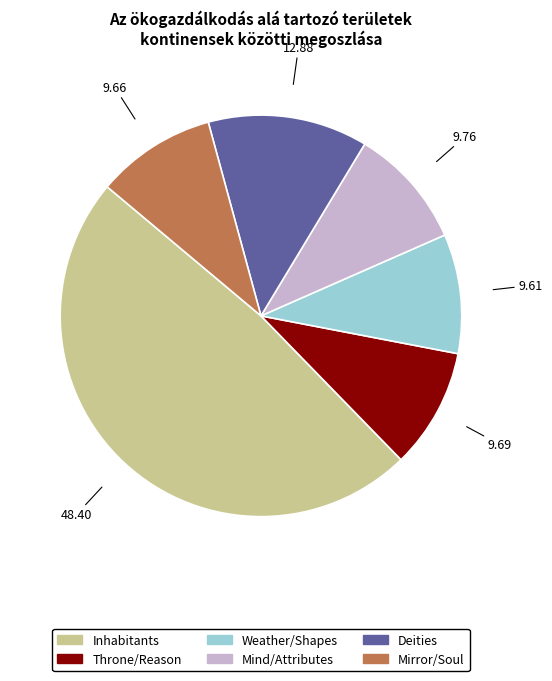

Do Deities and Weather/Shapes together represent more than half of the pie?

No